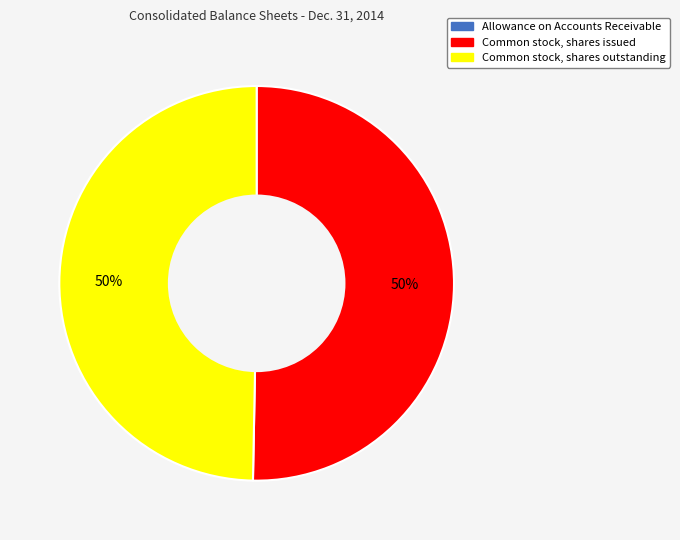

Is the sum of Common stock, shares issued and Common stock, shares outstanding greater than half?

Yes